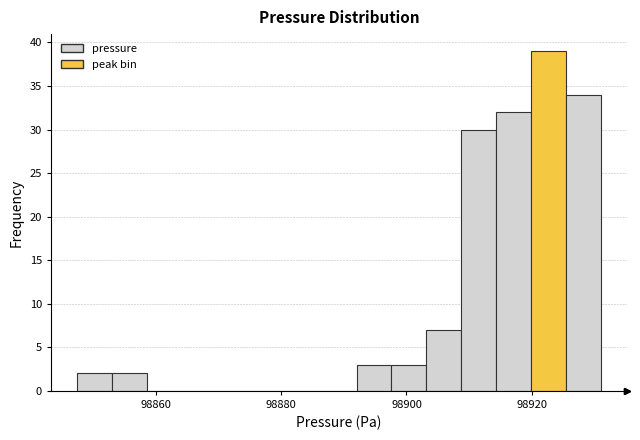

Read against the x-axis, roughly where is the centre of the tallest bar?

98922